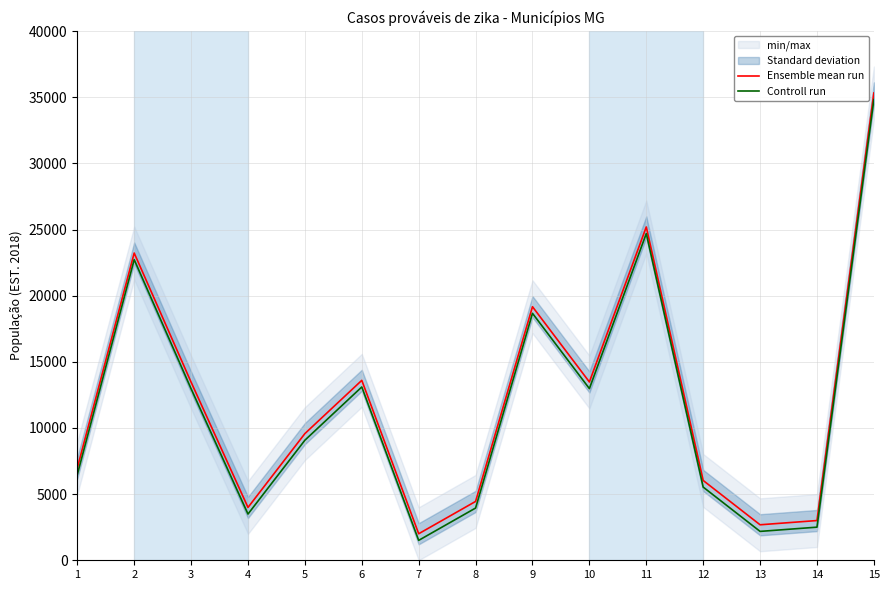

Which category has the lowest value in the Ensemble mean run series?

7